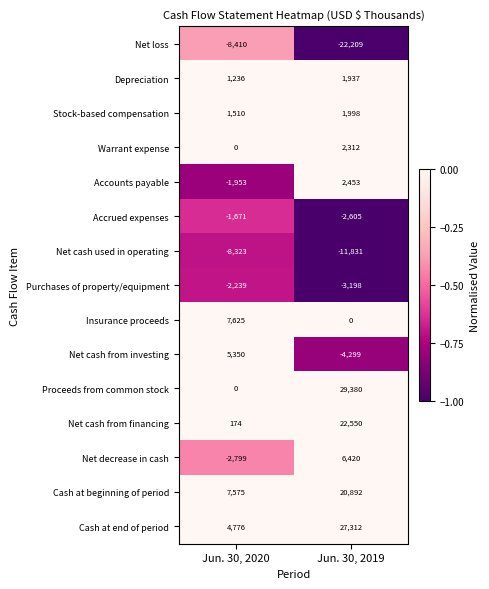

Is the value of Cash at end of period at Jun. 30, 2019 greater than the value of Net cash from financing at Jun. 30, 2019?

Yes